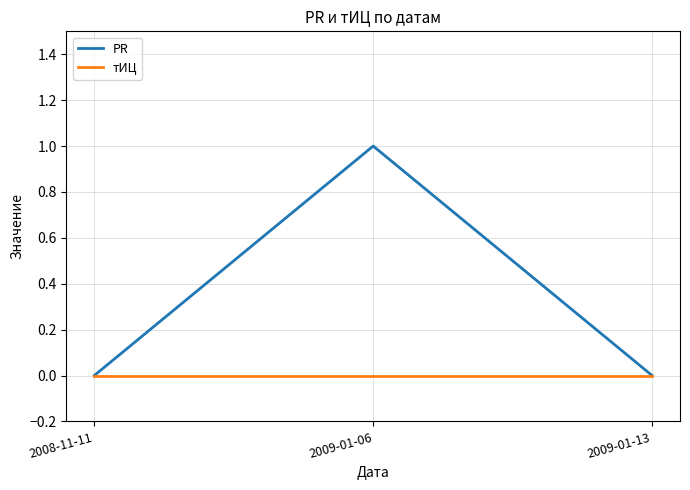

The PR series shows 0 at 2009-01-06. True or false?

False